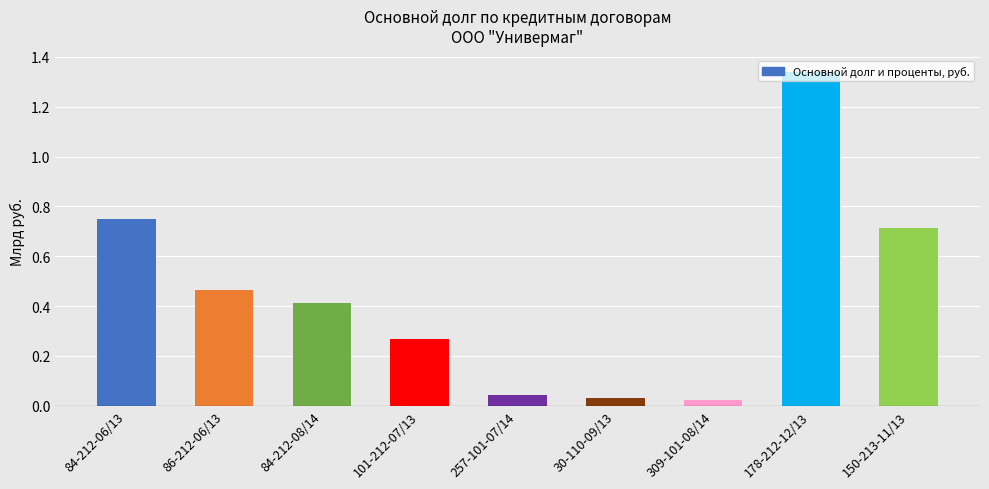

Which category has the highest value across all series?

178-212-12/13